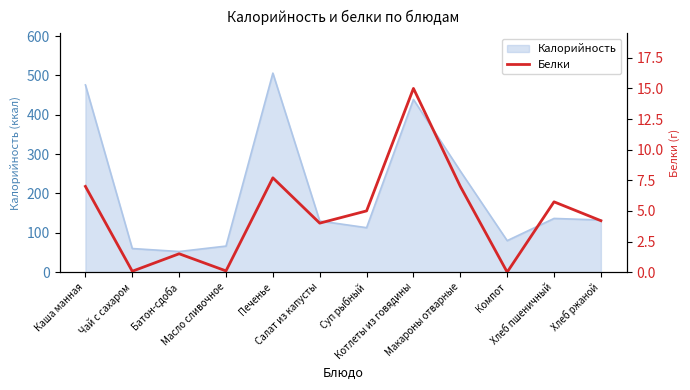

What is the sum of all values?

57.3